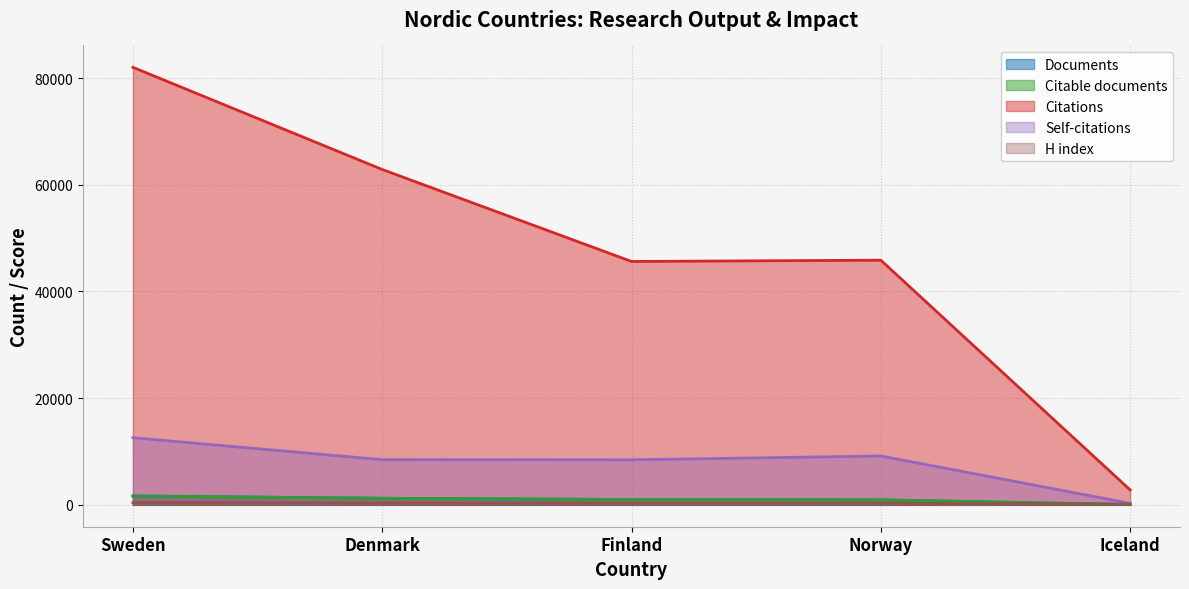

What is the maximum value for Citations?

82025